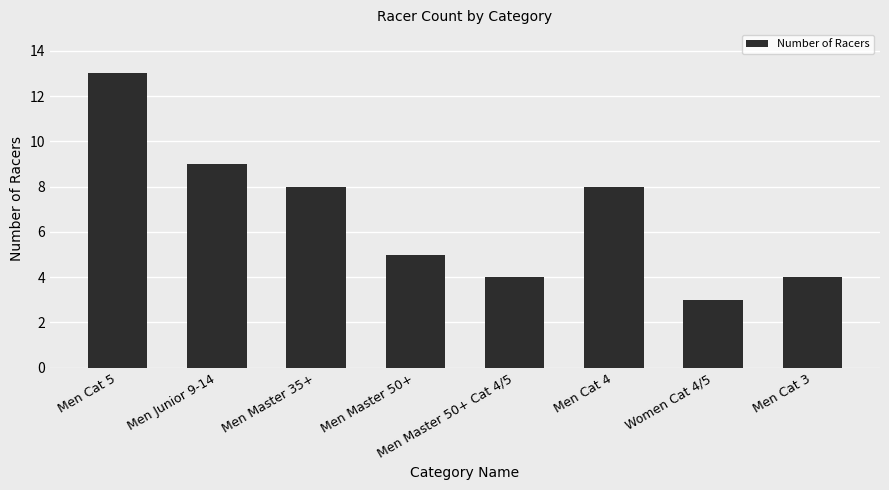

What is the value of the 7th bar from the left?

3